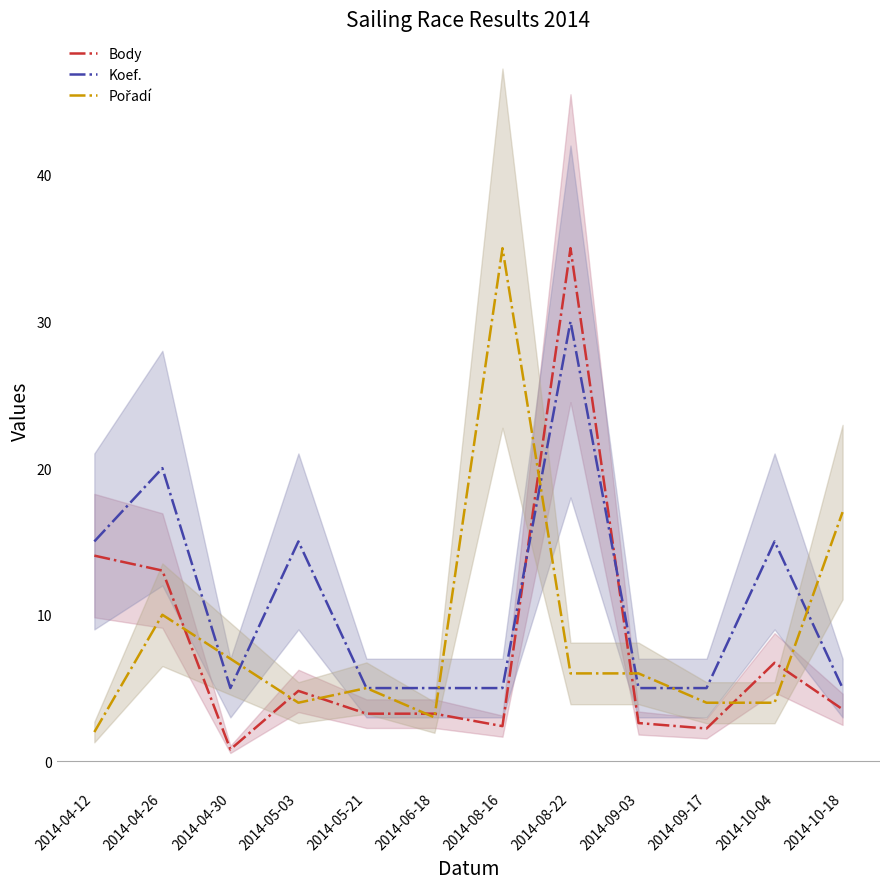

Which series changed the most between 2014-04-12 and 2014-09-17?

Body